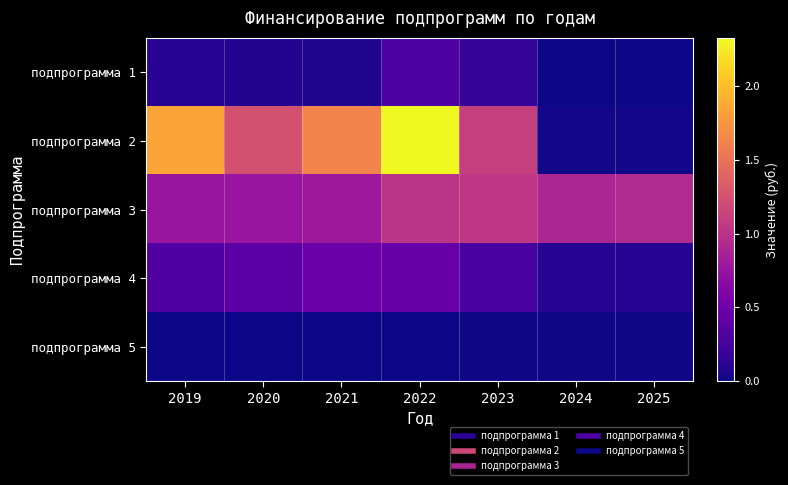

Reading left to right, what are all the values shown in this chart?

подпрограмма 1: 2019=1021395.4	2020=801428.6	2021=717761.9	2022=2997758.6	2023=1811868.9	2024=50000.0	2025=50000.0
подпрограмма 2: 2019=18474148.0	2020=12421760.0	2021=16338197.2	2022=23250946.2	2023=11043877.6	2024=243872.3	2025=243872.3
подпрограмма 3: 2019=7682542.2	2020=7623978.4	2021=7858602.2	2022=10263085.3	2023=10418027.8	2024=8961060.0	2025=9298350.0
подпрограмма 4: 2019=3245460.1	2020=3769439.0	2021=4770263.0	2022=4512135.9	2023=2677179.0	2024=956144.6	2025=956144.6
подпрограмма 5: 2019=0.0	2020=0.0	2021=0.0	2022=0.0	2023=95000.0	2024=95000.0	2025=95000.0